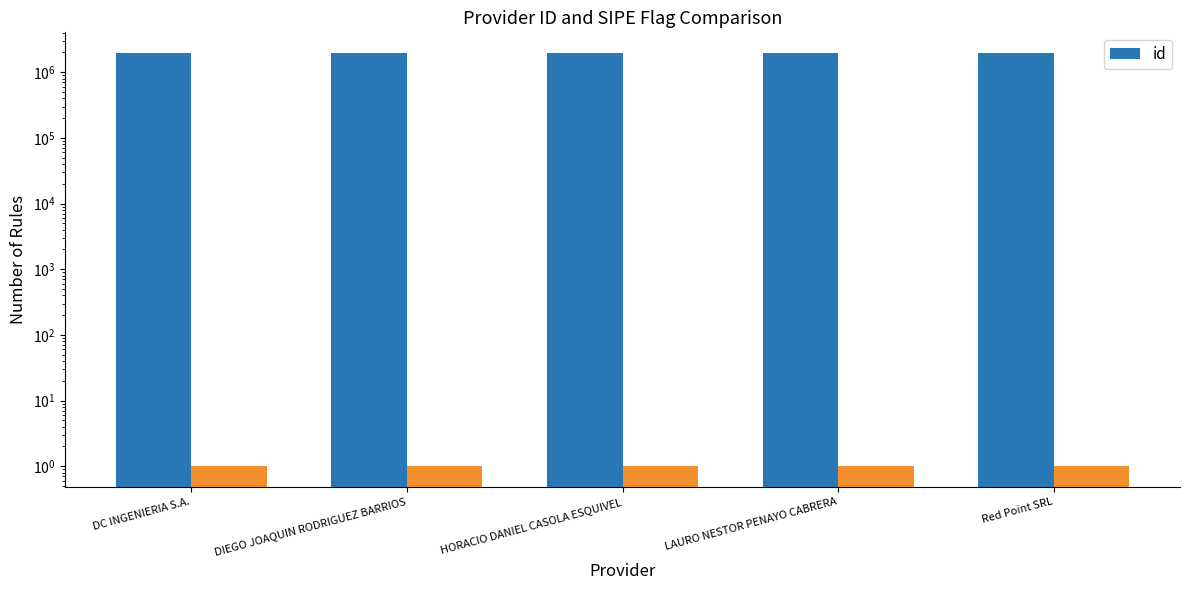

Is it true that the value at LAURO NESTOR PENAYO CABRERA is 2862602?

False